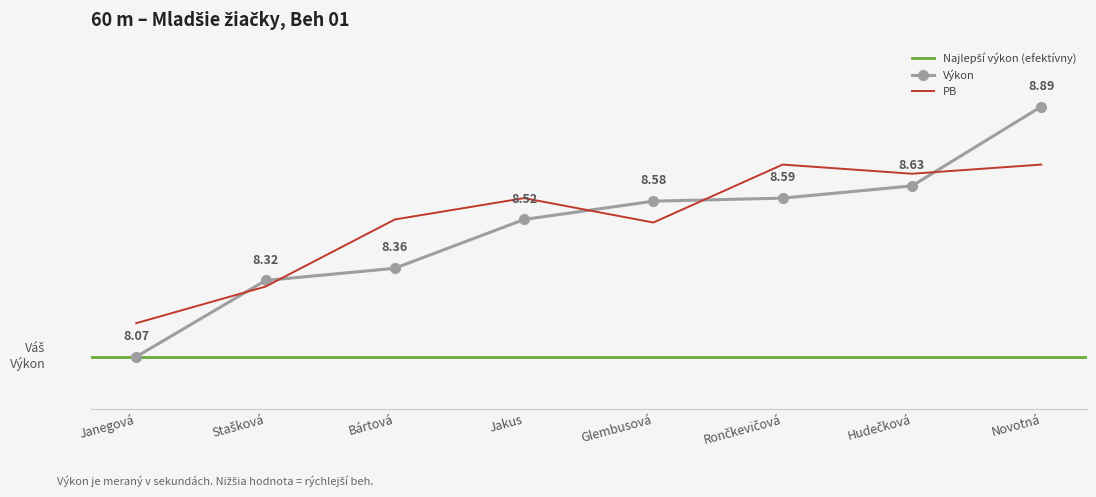

Which category has the lowest value in the Výkon series?

Janegová